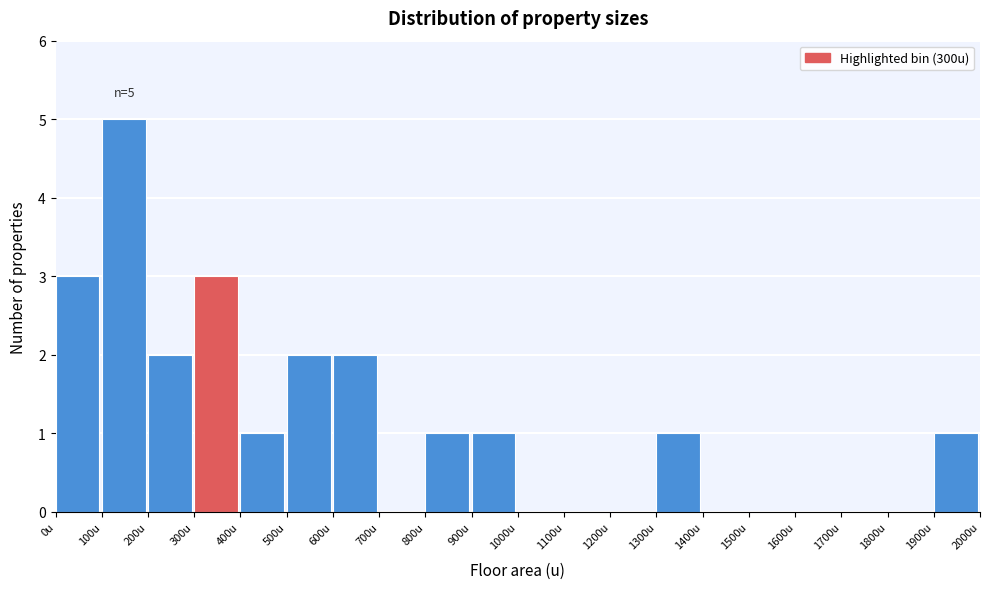

Which range on the x-axis has the tallest bar?

100 to 200